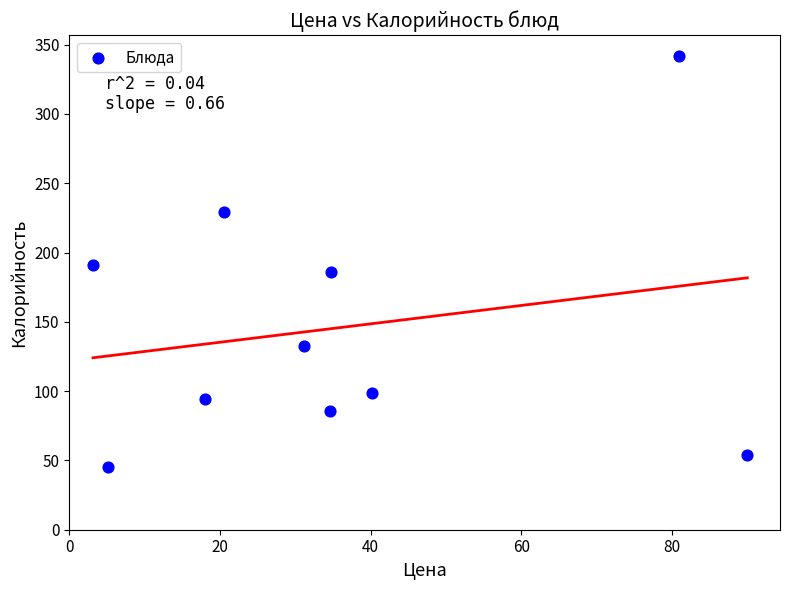

What is the average Y value?

145.8